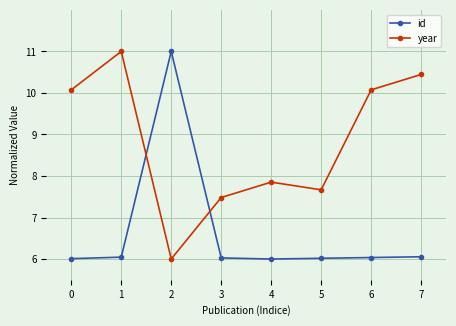

What is the difference between the maximum and second lowest values in the id series?

5.0